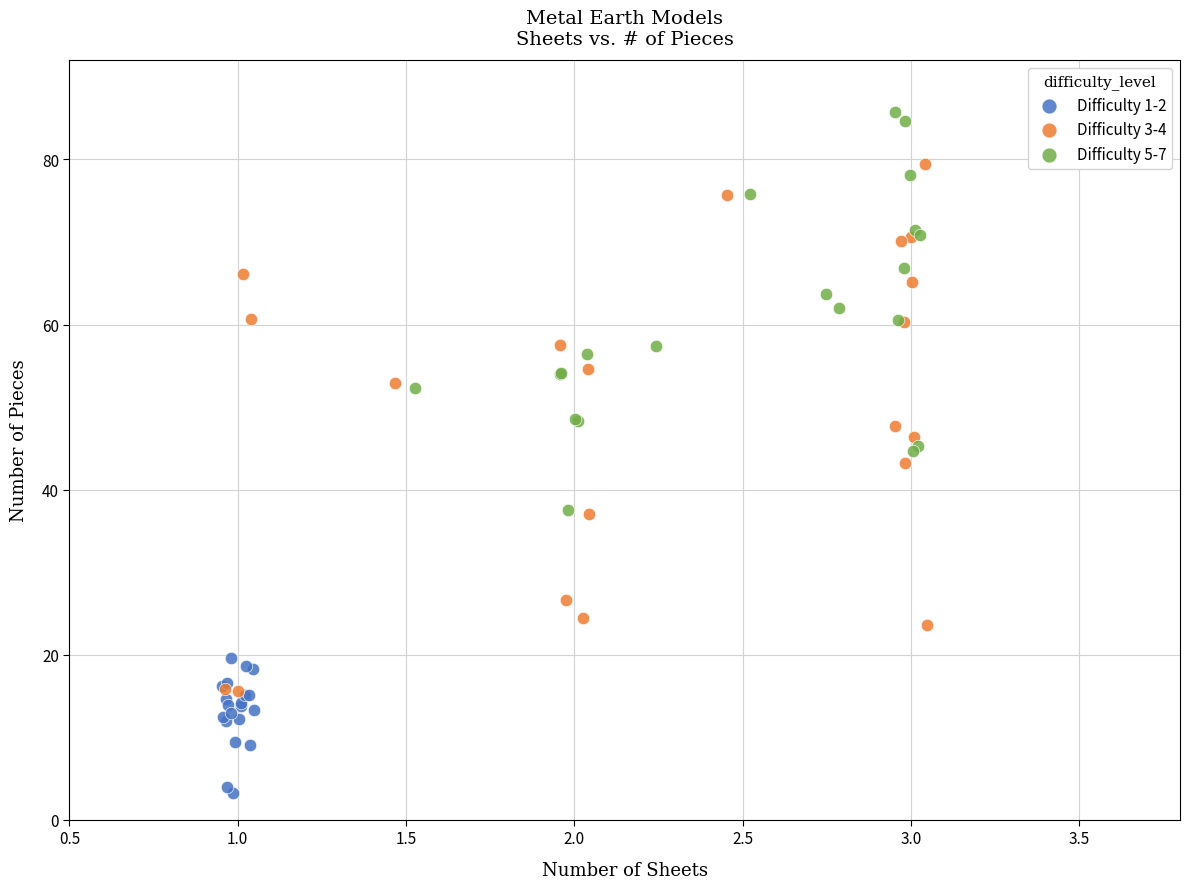

Which series has the largest Y range (max minus min)?

Difficulty 3-4